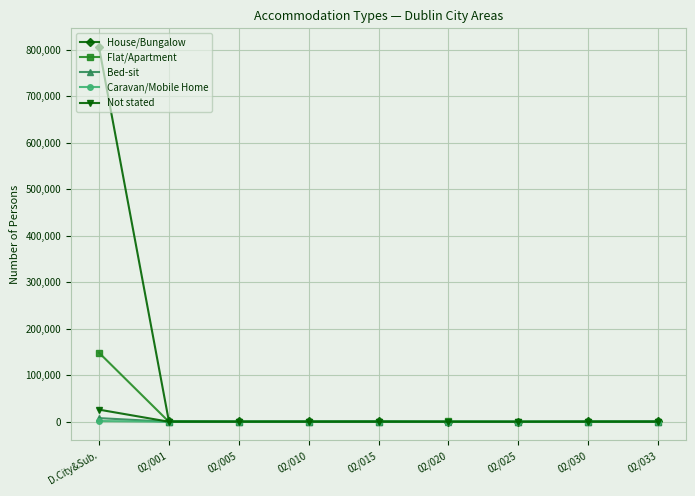

At which category is the sum across all series the highest?

D.City&Sub.